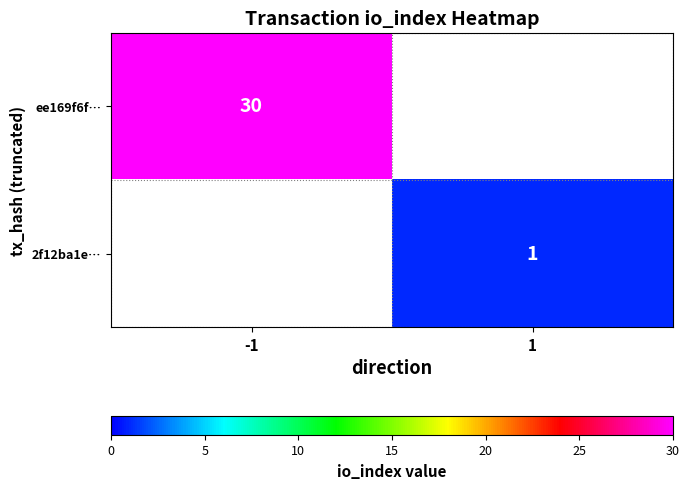

What is the total value across all series at 1?

1